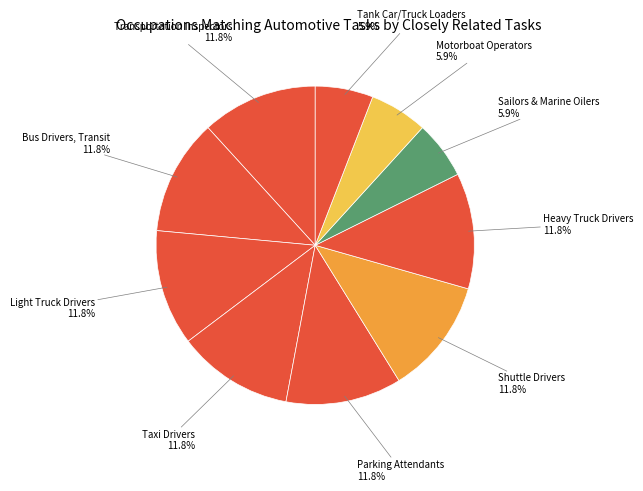

Is there a majority slice in this chart?

No